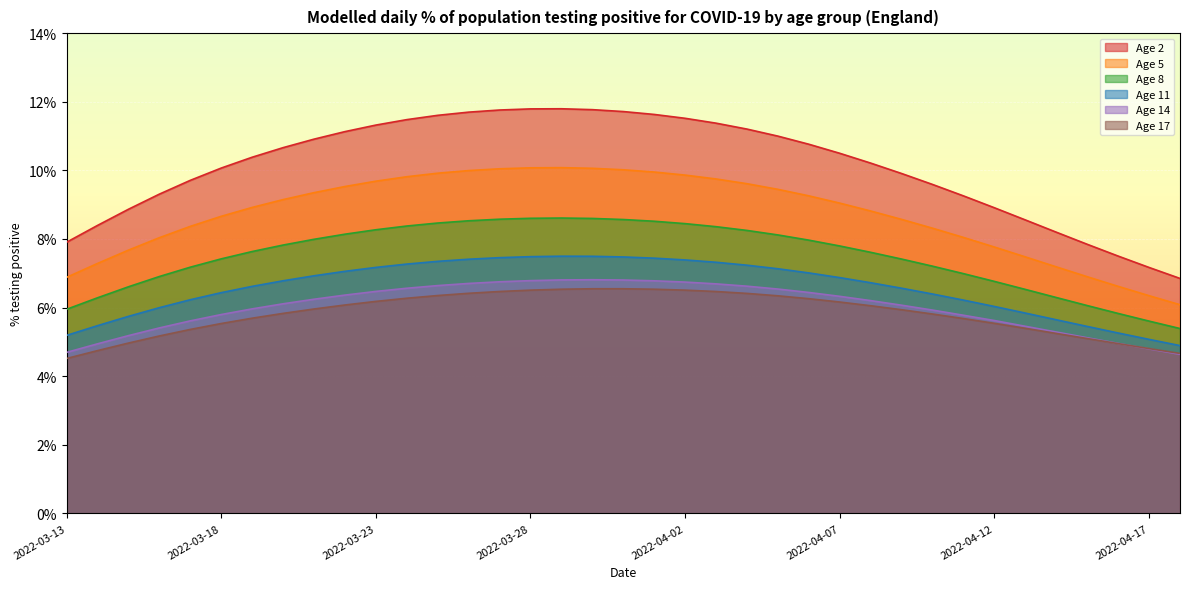

Reading left to right, extract all data points from this chart.

Age 2: 2022-03-13=7.9	2022-03-14=8.4	2022-03-15=8.9	2022-03-16=9.3	2022-03-17=9.7	2022-03-18=10.1	2022-03-19=10.4	2022-03-20=10.7	2022-03-21=10.9	2022-03-22=11.1	2022-03-23=11.3	2022-03-24=11.5	2022-03-25=11.6	2022-03-26=11.7	2022-03-27=11.8	2022-03-28=11.8	2022-03-29=11.8	2022-03-30=11.8	2022-03-31=11.7	2022-04-01=11.6	2022-04-02=11.5	2022-04-03=11.4	2022-04-04=11.2	2022-04-05=11.0	2022-04-06=10.8	2022-04-07=10.5	2022-04-08=10.2	2022-04-09=9.9	2022-04-10=9.6	2022-04-11=9.3	2022-04-12=8.9	2022-04-13=8.6	2022-04-14=8.2	2022-04-15=7.8	2022-04-16=7.5	2022-04-17=7.2	2022-04-18=6.8
Age 5: 2022-03-13=6.9	2022-03-14=7.3	2022-03-15=7.7	2022-03-16=8.0	2022-03-17=8.4	2022-03-18=8.7	2022-03-19=8.9	2022-03-20=9.1	2022-03-21=9.3	2022-03-22=9.5	2022-03-23=9.7	2022-03-24=9.8	2022-03-25=9.9	2022-03-26=10.0	2022-03-27=10.0	2022-03-28=10.1	2022-03-29=10.1	2022-03-30=10.1	2022-03-31=10.0	2022-04-01=10.0	2022-04-02=9.9	2022-04-03=9.7	2022-04-04=9.6	2022-04-05=9.4	2022-04-06=9.3	2022-04-07=9.0	2022-04-08=8.8	2022-04-09=8.6	2022-04-10=8.3	2022-04-11=8.0	2022-04-12=7.8	2022-04-13=7.5	2022-04-14=7.2	2022-04-15=6.9	2022-04-16=6.6	2022-04-17=6.3	2022-04-18=6.1
Age 8: 2022-03-13=5.9	2022-03-14=6.3	2022-03-15=6.6	2022-03-16=6.9	2022-03-17=7.2	2022-03-18=7.4	2022-03-19=7.6	2022-03-20=7.8	2022-03-21=8.0	2022-03-22=8.1	2022-03-23=8.3	2022-03-24=8.4	2022-03-25=8.5	2022-03-26=8.5	2022-03-27=8.6	2022-03-28=8.6	2022-03-29=8.6	2022-03-30=8.6	2022-03-31=8.6	2022-04-01=8.5	2022-04-02=8.4	2022-04-03=8.4	2022-04-04=8.2	2022-04-05=8.1	2022-04-06=8.0	2022-04-07=7.8	2022-04-08=7.6	2022-04-09=7.4	2022-04-10=7.2	2022-04-11=7.0	2022-04-12=6.8	2022-04-13=6.5	2022-04-14=6.3	2022-04-15=6.1	2022-04-16=5.8	2022-04-17=5.6	2022-04-18=5.4
Age 11: 2022-03-13=5.2	2022-03-14=5.5	2022-03-15=5.7	2022-03-16=6.0	2022-03-17=6.2	2022-03-18=6.4	2022-03-19=6.6	2022-03-20=6.8	2022-03-21=6.9	2022-03-22=7.1	2022-03-23=7.2	2022-03-24=7.3	2022-03-25=7.3	2022-03-26=7.4	2022-03-27=7.5	2022-03-28=7.5	2022-03-29=7.5	2022-03-30=7.5	2022-03-31=7.5	2022-04-01=7.4	2022-04-02=7.4	2022-04-03=7.3	2022-04-04=7.2	2022-04-05=7.1	2022-04-06=7.0	2022-04-07=6.9	2022-04-08=6.7	2022-04-09=6.6	2022-04-10=6.4	2022-04-11=6.2	2022-04-12=6.0	2022-04-13=5.8	2022-04-14=5.6	2022-04-15=5.5	2022-04-16=5.3	2022-04-17=5.1	2022-04-18=4.9
Age 14: 2022-03-13=4.7	2022-03-14=4.9	2022-03-15=5.2	2022-03-16=5.4	2022-03-17=5.6	2022-03-18=5.8	2022-03-19=6.0	2022-03-20=6.1	2022-03-21=6.2	2022-03-22=6.4	2022-03-23=6.5	2022-03-24=6.6	2022-03-25=6.6	2022-03-26=6.7	2022-03-27=6.8	2022-03-28=6.8	2022-03-29=6.8	2022-03-30=6.8	2022-03-31=6.8	2022-04-01=6.8	2022-04-02=6.7	2022-04-03=6.7	2022-04-04=6.6	2022-04-05=6.5	2022-04-06=6.4	2022-04-07=6.3	2022-04-08=6.2	2022-04-09=6.1	2022-04-10=5.9	2022-04-11=5.8	2022-04-12=5.6	2022-04-13=5.5	2022-04-14=5.3	2022-04-15=5.1	2022-04-16=5.0	2022-04-17=4.8	2022-04-18=4.6
Age 17: 2022-03-13=4.5	2022-03-14=4.7	2022-03-15=5.0	2022-03-16=5.2	2022-03-17=5.4	2022-03-18=5.5	2022-03-19=5.7	2022-03-20=5.8	2022-03-21=6.0	2022-03-22=6.1	2022-03-23=6.2	2022-03-24=6.3	2022-03-25=6.4	2022-03-26=6.4	2022-03-27=6.5	2022-03-28=6.5	2022-03-29=6.5	2022-03-30=6.5	2022-03-31=6.5	2022-04-01=6.5	2022-04-02=6.5	2022-04-03=6.5	2022-04-04=6.4	2022-04-05=6.3	2022-04-06=6.3	2022-04-07=6.2	2022-04-08=6.1	2022-04-09=5.9	2022-04-10=5.8	2022-04-11=5.7	2022-04-12=5.5	2022-04-13=5.4	2022-04-14=5.2	2022-04-15=5.1	2022-04-16=4.9	2022-04-17=4.8	2022-04-18=4.7